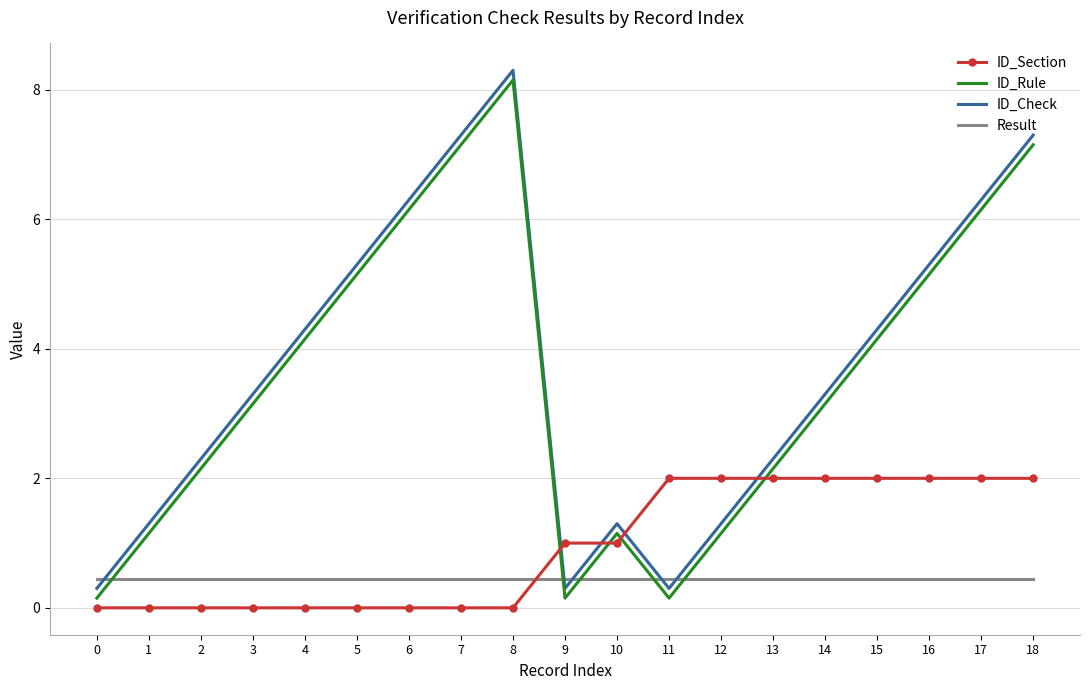

List the series in order of their peak value, highest first.

ID_Check, ID_Rule, ID_Section, Result